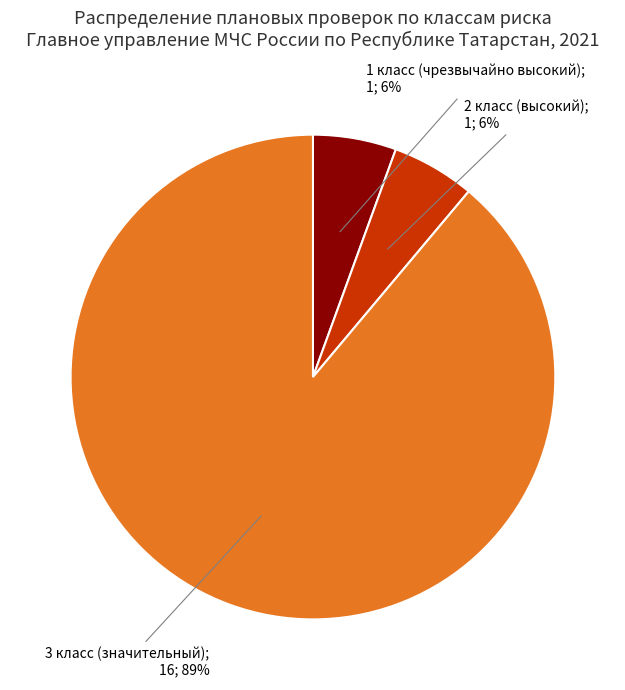

Is there a majority slice in this chart?

Yes